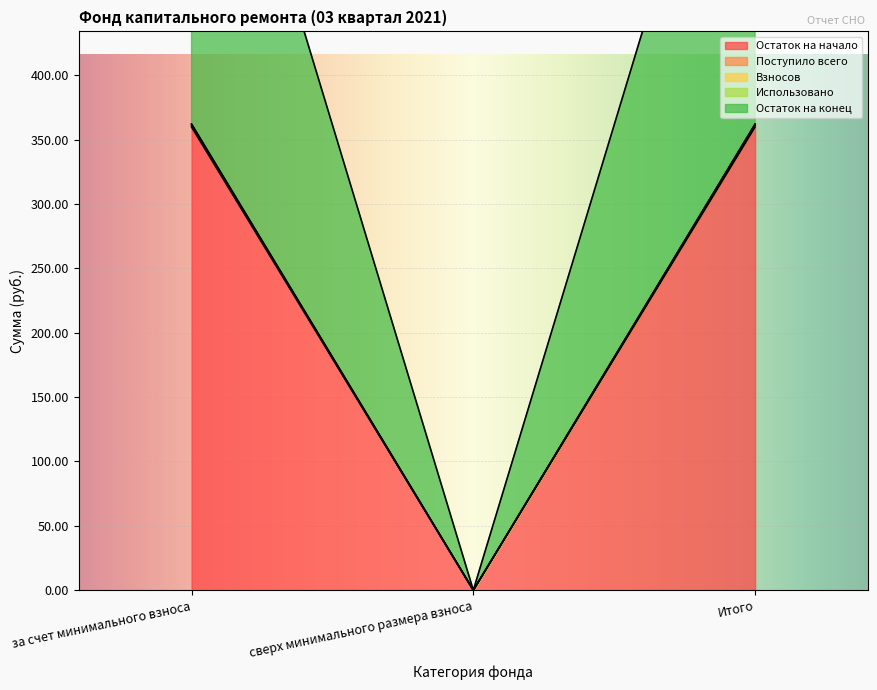

Which has a higher value, сверх минимального размера взноса or Итого?

Итого